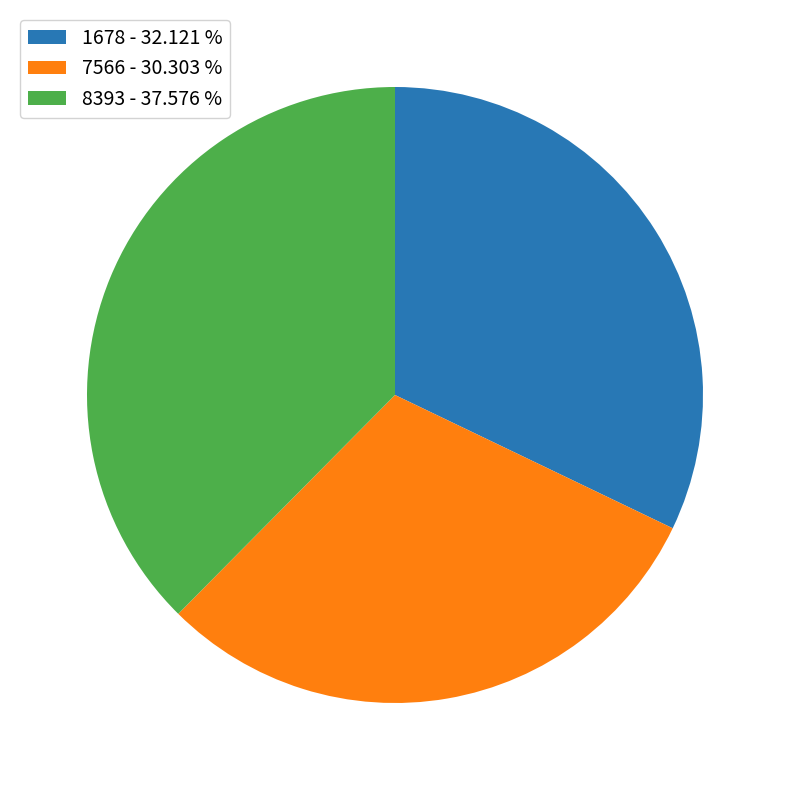

Which has a higher value, 1678 - 32.121 % or 8393 - 37.576 %?

8393 - 37.576 %